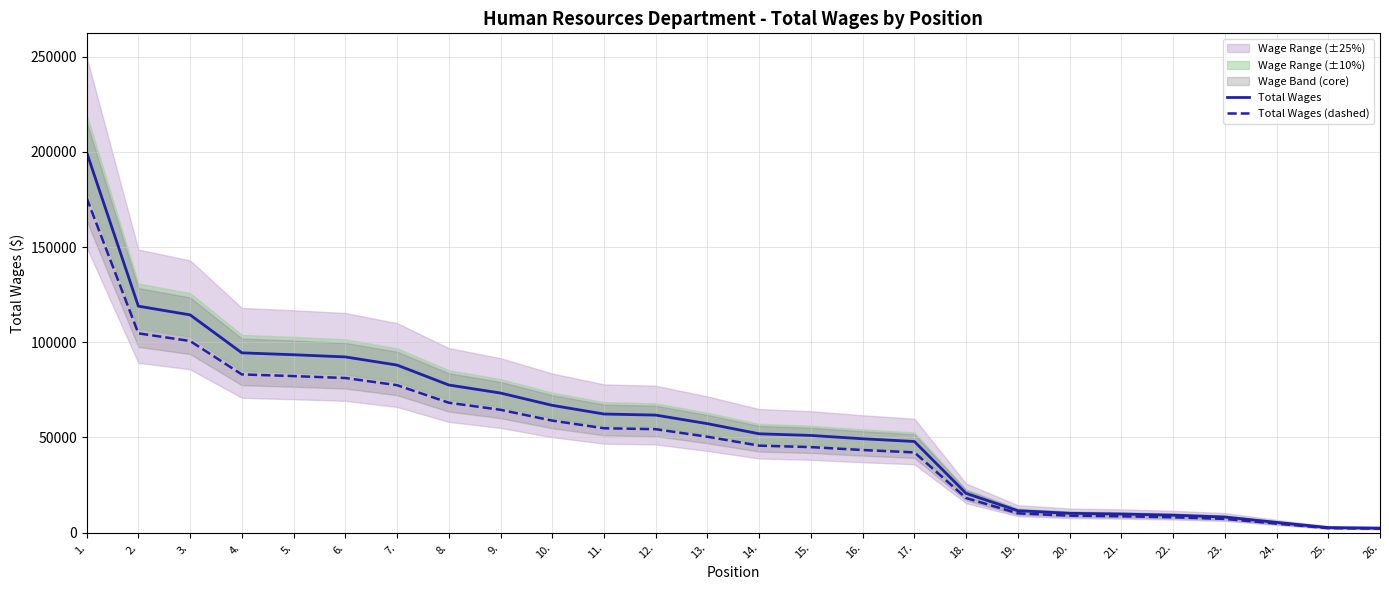

The value of Total Wages (dashed) at 4. is 83105.4. True or false?

True